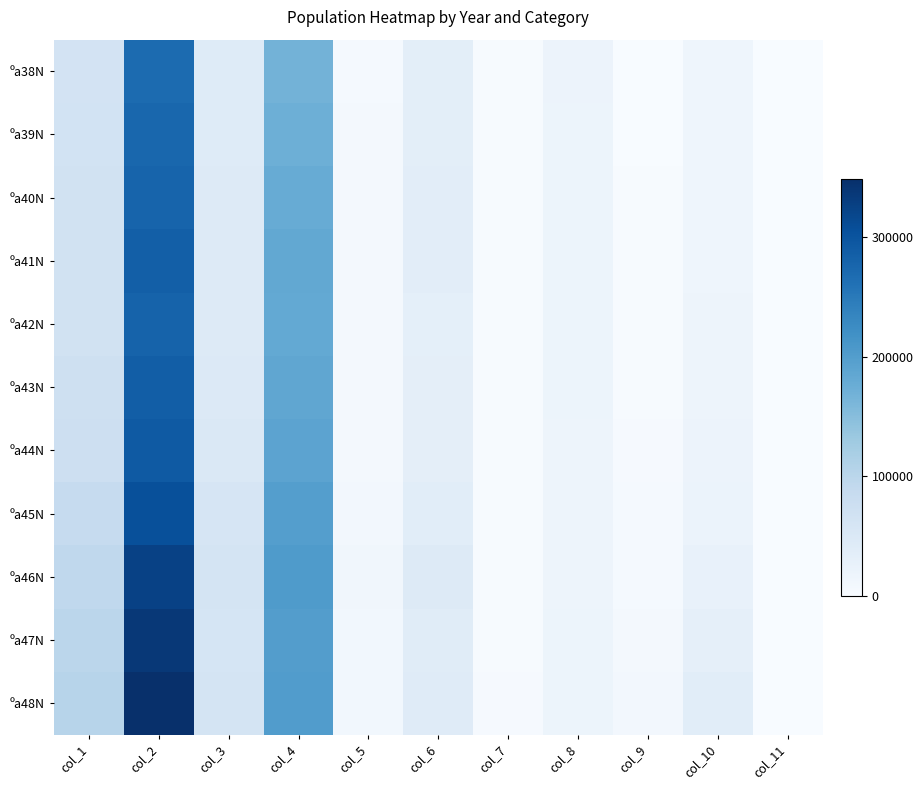

At which category is the sum across all series the highest?

col_2